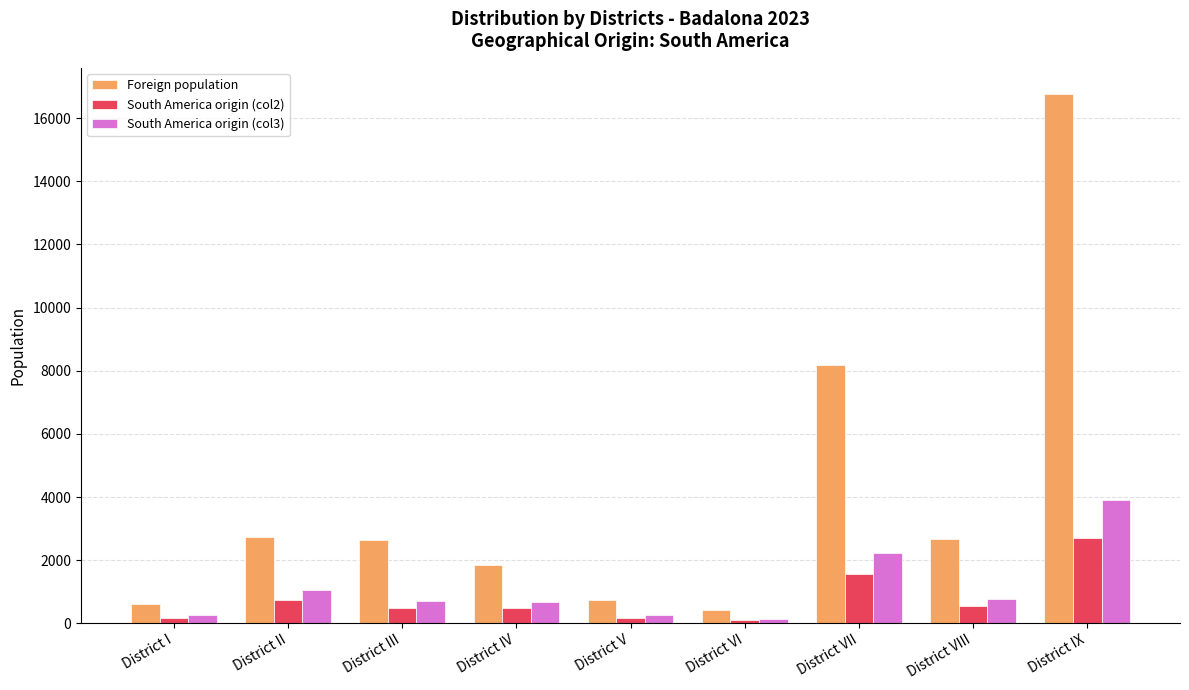

Count the number of data series in this chart.

3